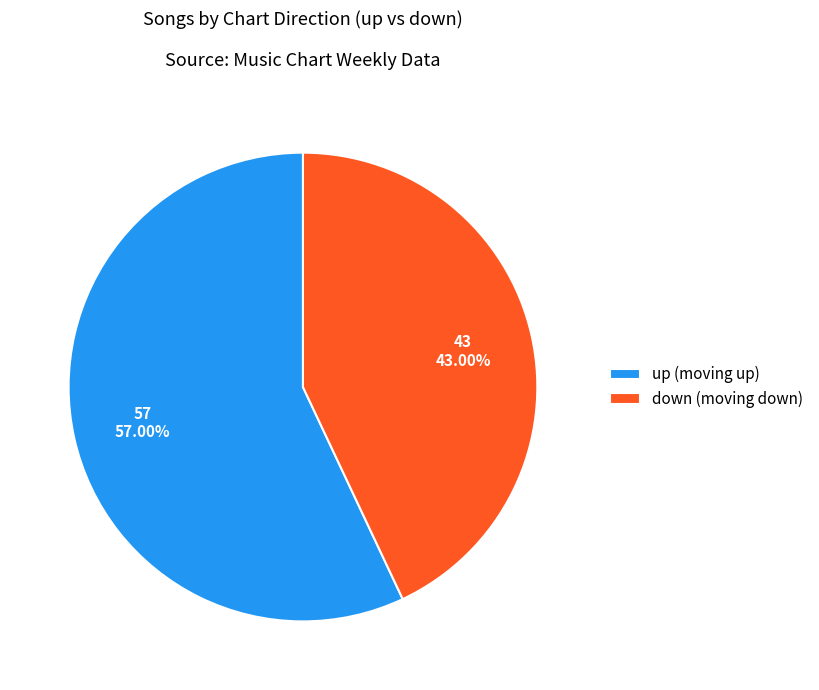

What percentage is NOT represented by down?

57.0%